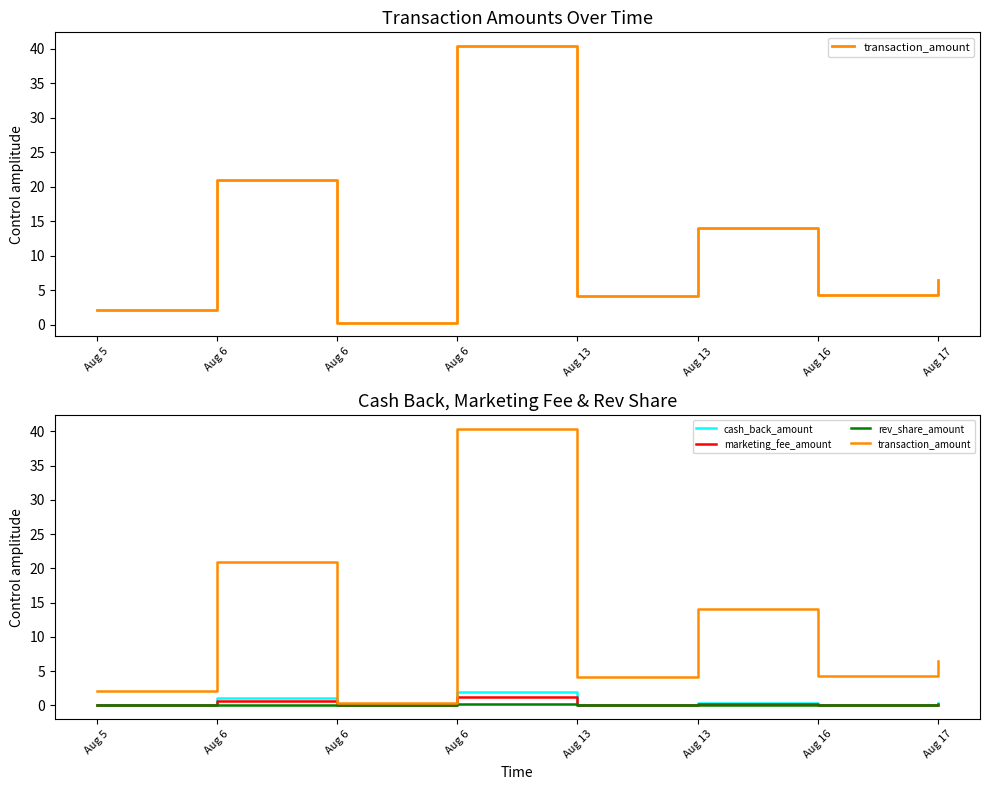

True or false: marketing_fee_amount and transaction_amount intersect in this chart.

False